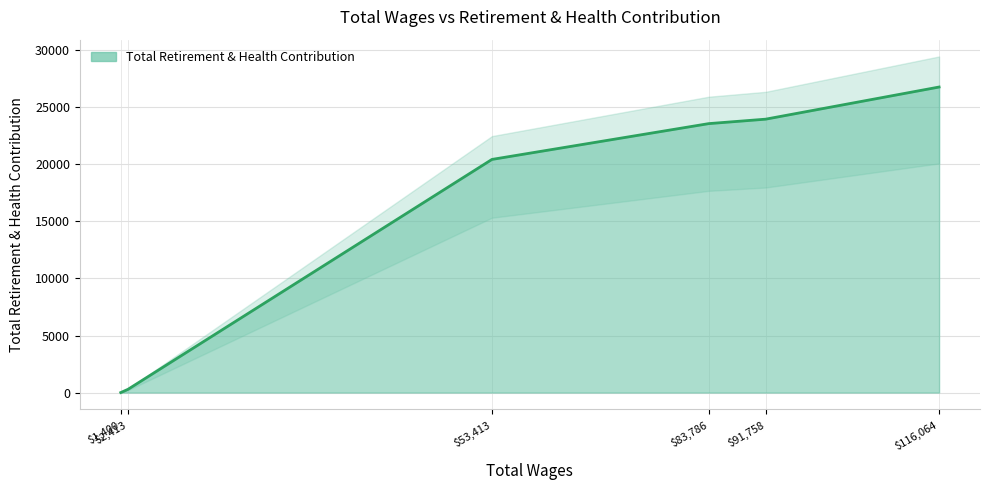

What is the average value?

15840